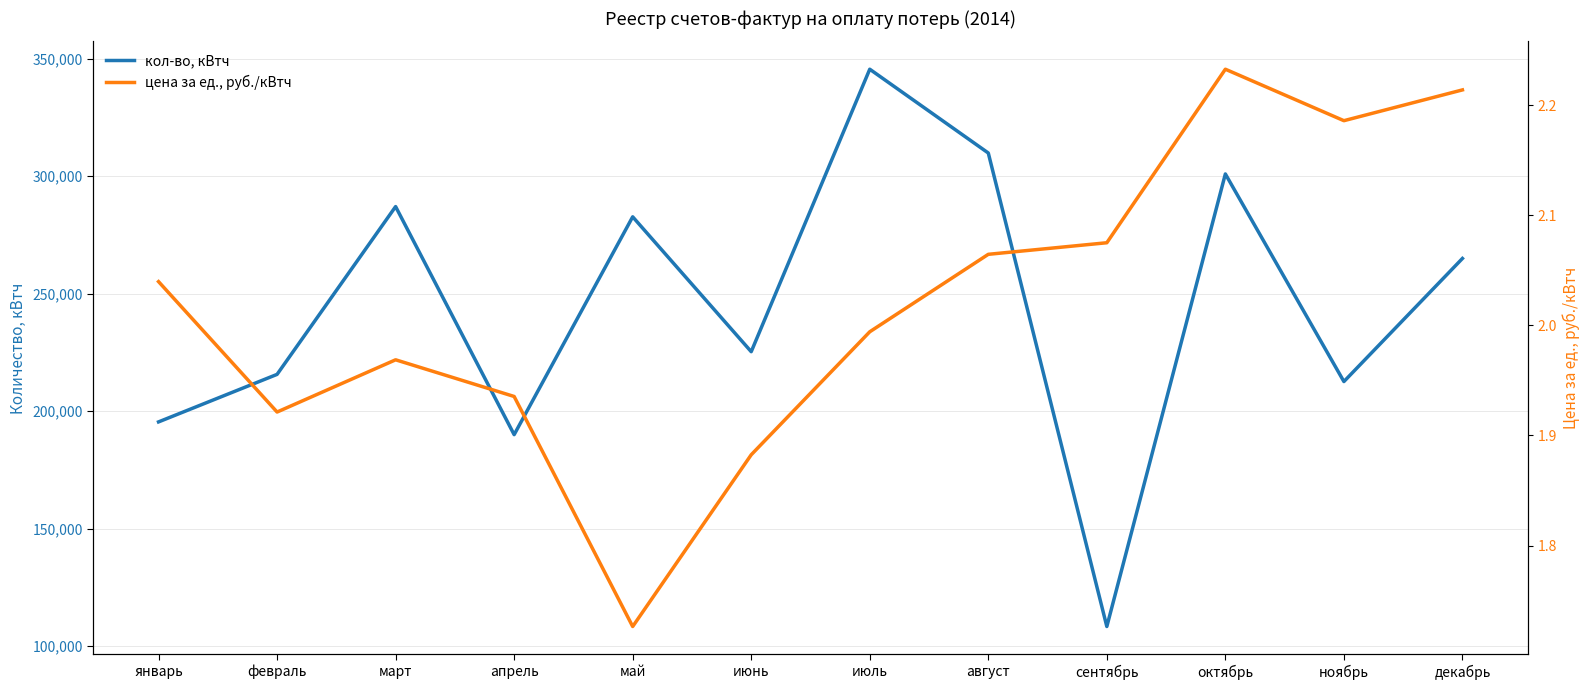

Which label corresponds to the largest value in the chart?

июль